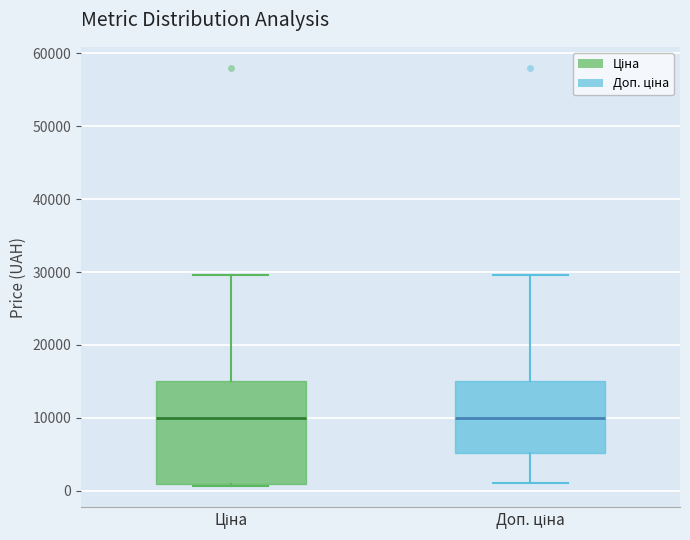

Which box is the tallest, from its lower edge to its upper edge?

Ціна